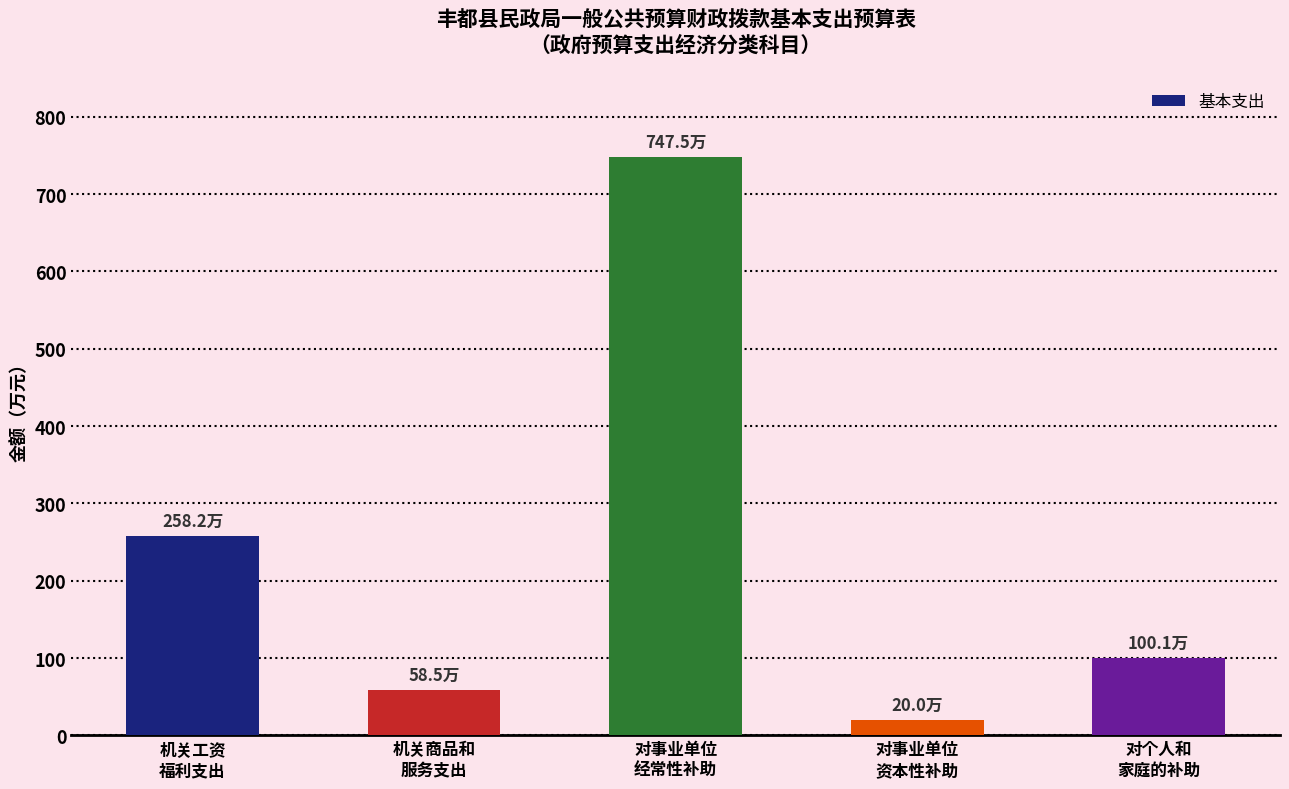

What value does the data have at 机关工资
福利支出?

258.2